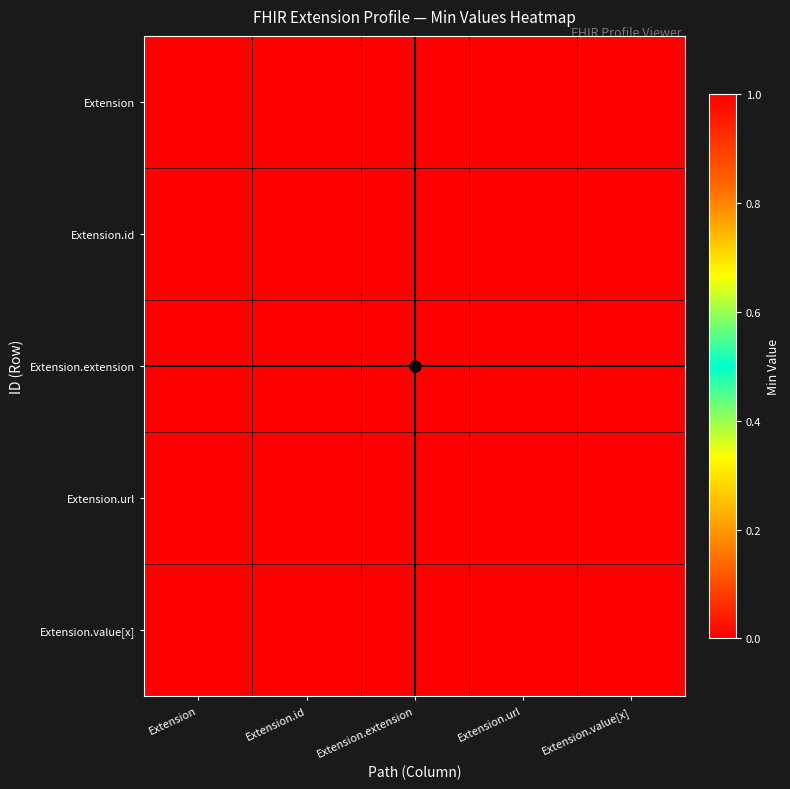

Between Extension.value[x] and Extension.id, which is larger?

Extension.value[x]